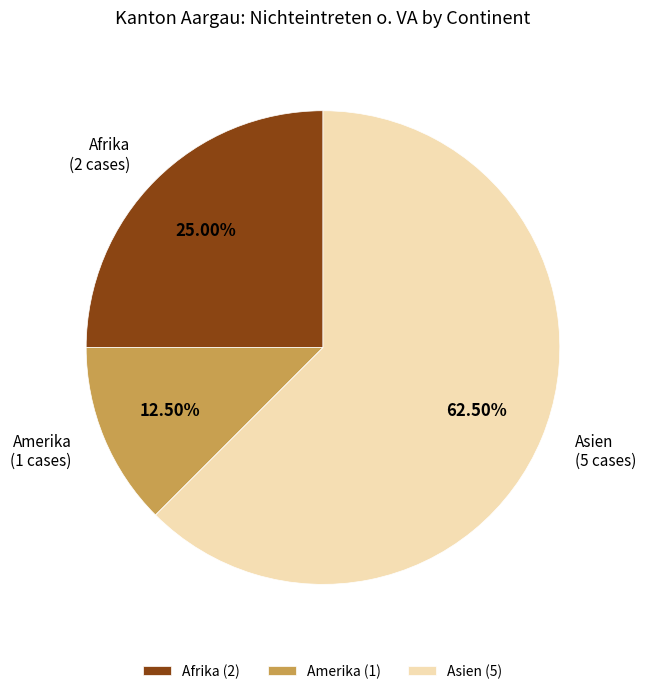

Which slice represents more than half of the pie?

Asien